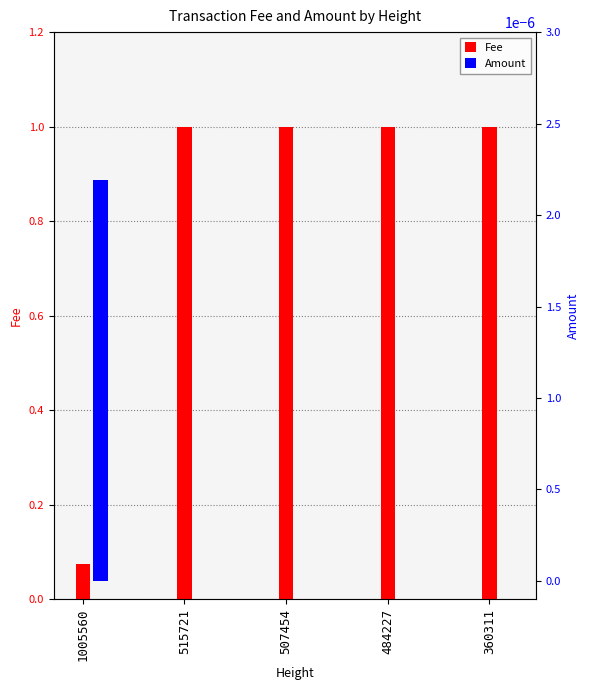

How many groups of bars are there?

5